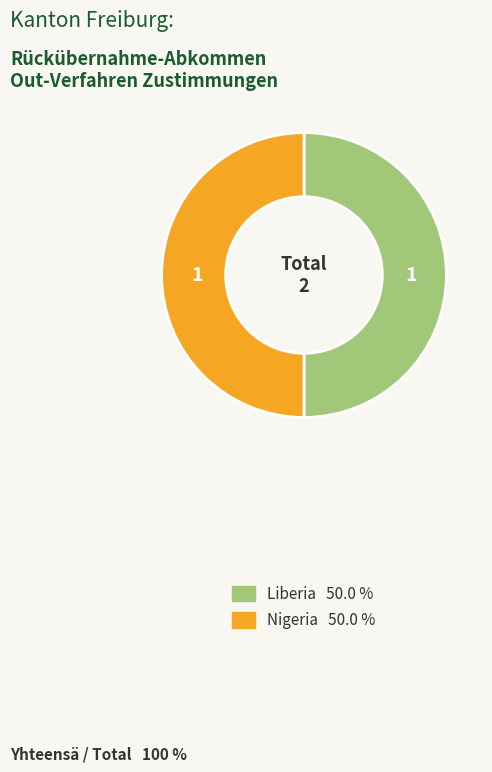

What is the largest slice in the pie chart?

Liberia